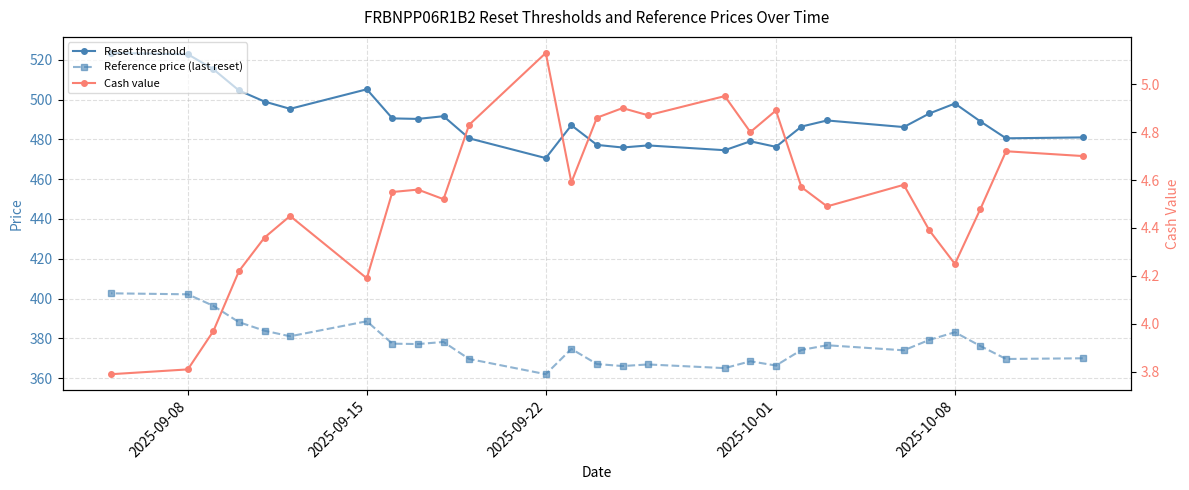

Is this an area chart (filled region under the line)?

No